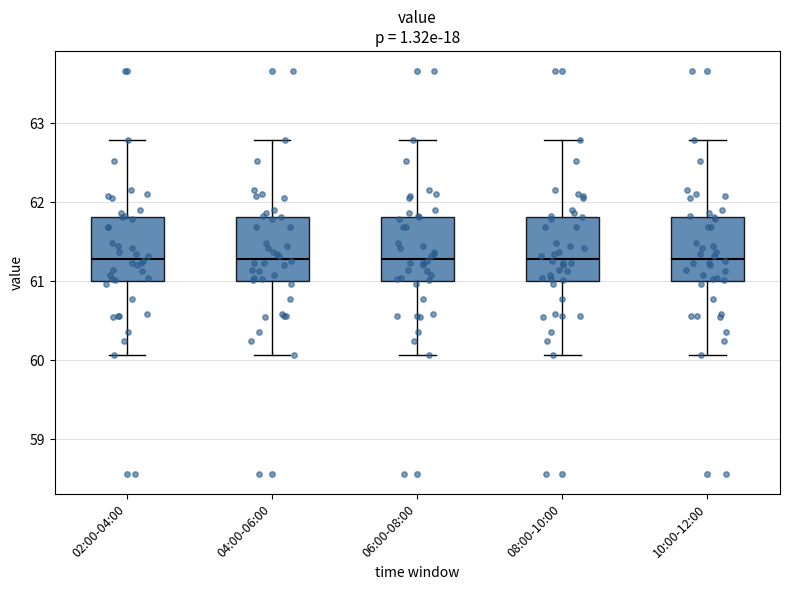

Reading left to right, read every box against the y-axis: the position of its median line, the range the box covers, and the ends of its whiskers. The values are not printed on the chart, so give them approximately, as read against the axis.

02:00-04:00: median 61.3, box 61.0 to 61.8, whiskers 60.1 to 62.8
04:00-06:00: median 61.3, box 61.0 to 61.8, whiskers 60.1 to 62.8
06:00-08:00: median 61.3, box 61.0 to 61.8, whiskers 60.1 to 62.8
08:00-10:00: median 61.3, box 61.0 to 61.8, whiskers 60.1 to 62.8
10:00-12:00: median 61.3, box 61.0 to 61.8, whiskers 60.1 to 62.8